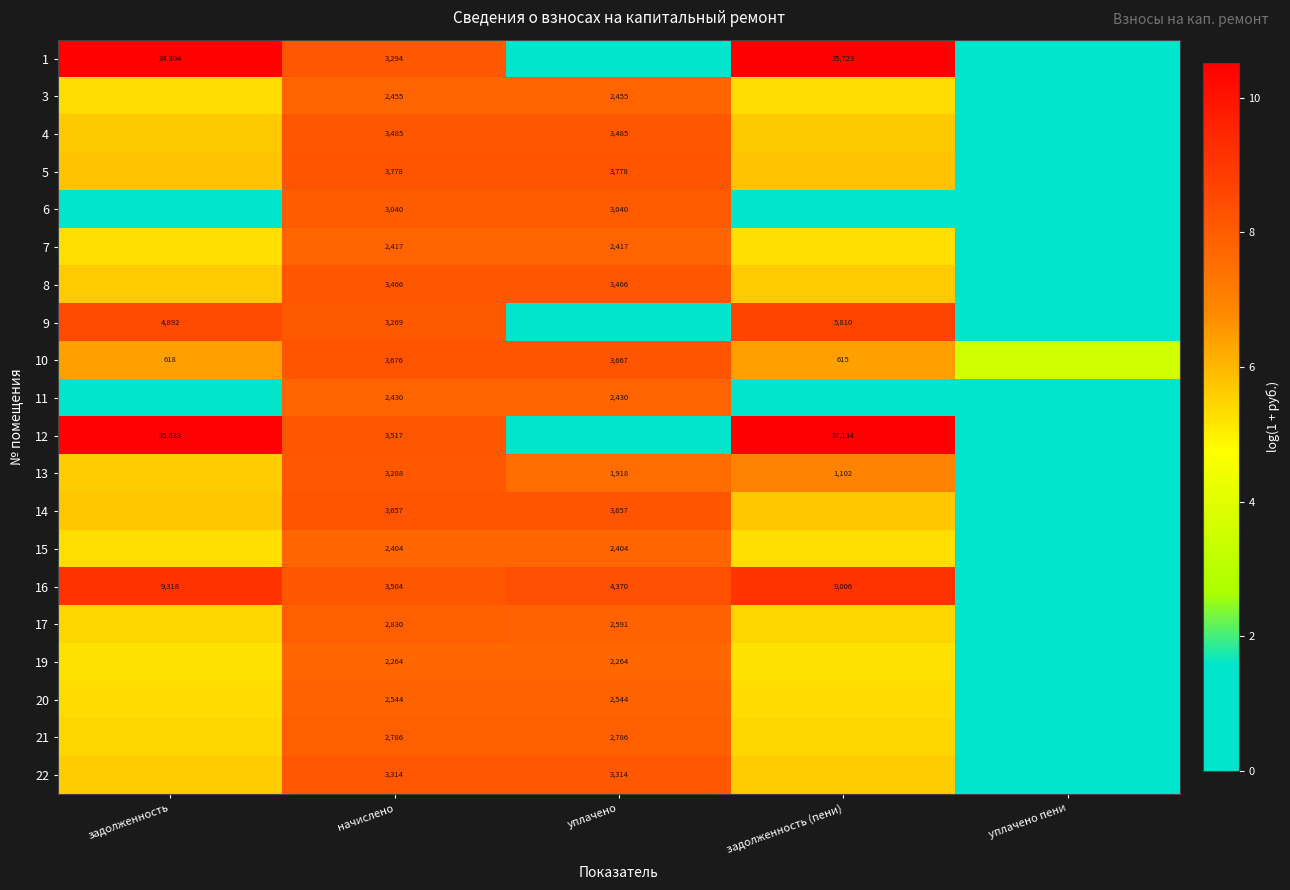

List the series in order of their peak value, lowest first.

19, 15, 7, 11, 3, 20, 21, 17, 6, 13, 22, 8, 4, 14, 10, 5, 9, 16, 1, 12